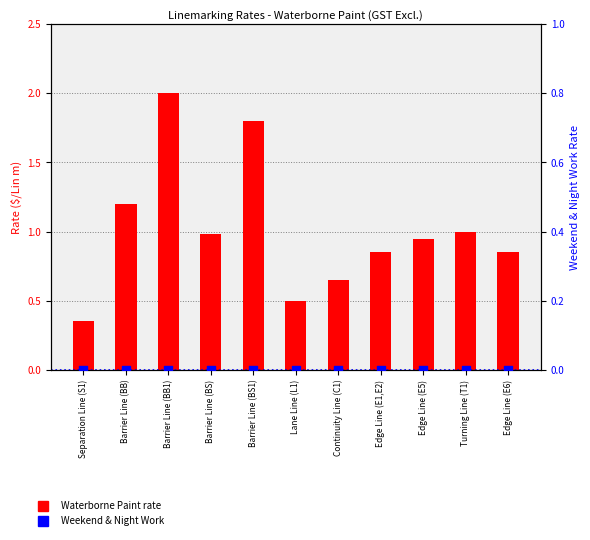

At how many categories does at least one series exceed 0?

11